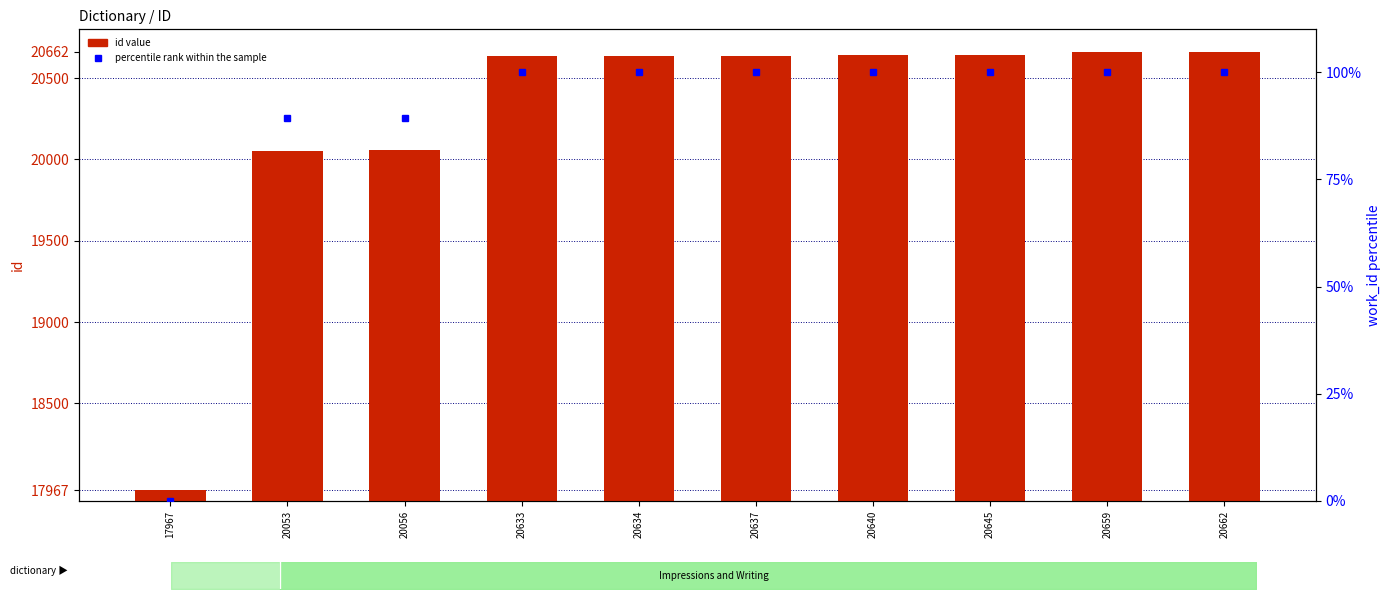

What is the difference between the values at 20662 and 20056?

606